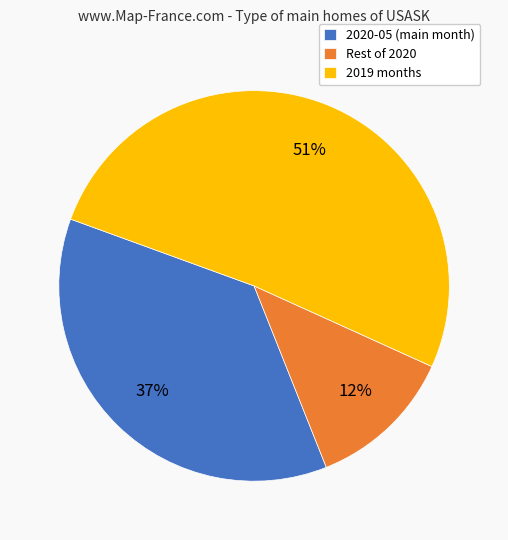

What is the majority slice?

2019 months